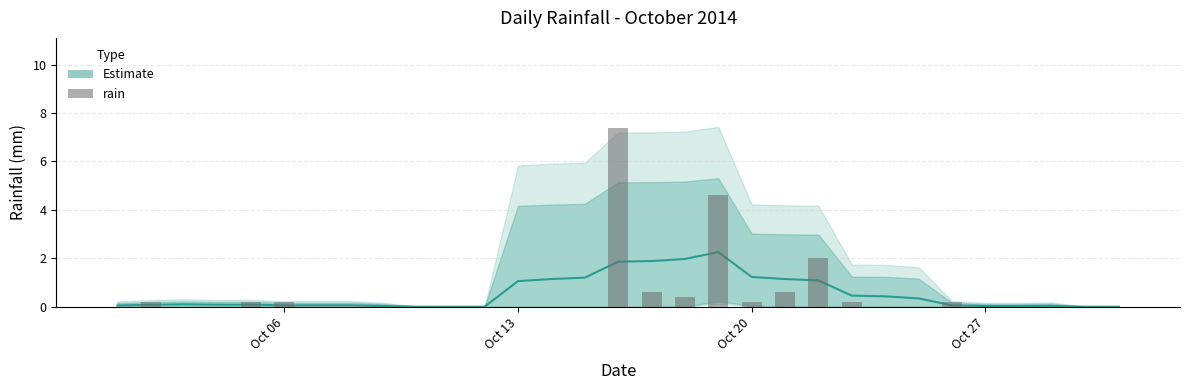

What is the label of the 19th bar from the right?

Oct 13